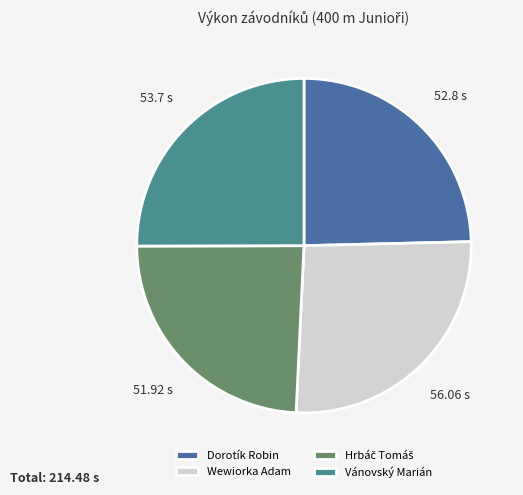

To the nearest percent, what percentage of the pie is Wewiorka Adam?

26%